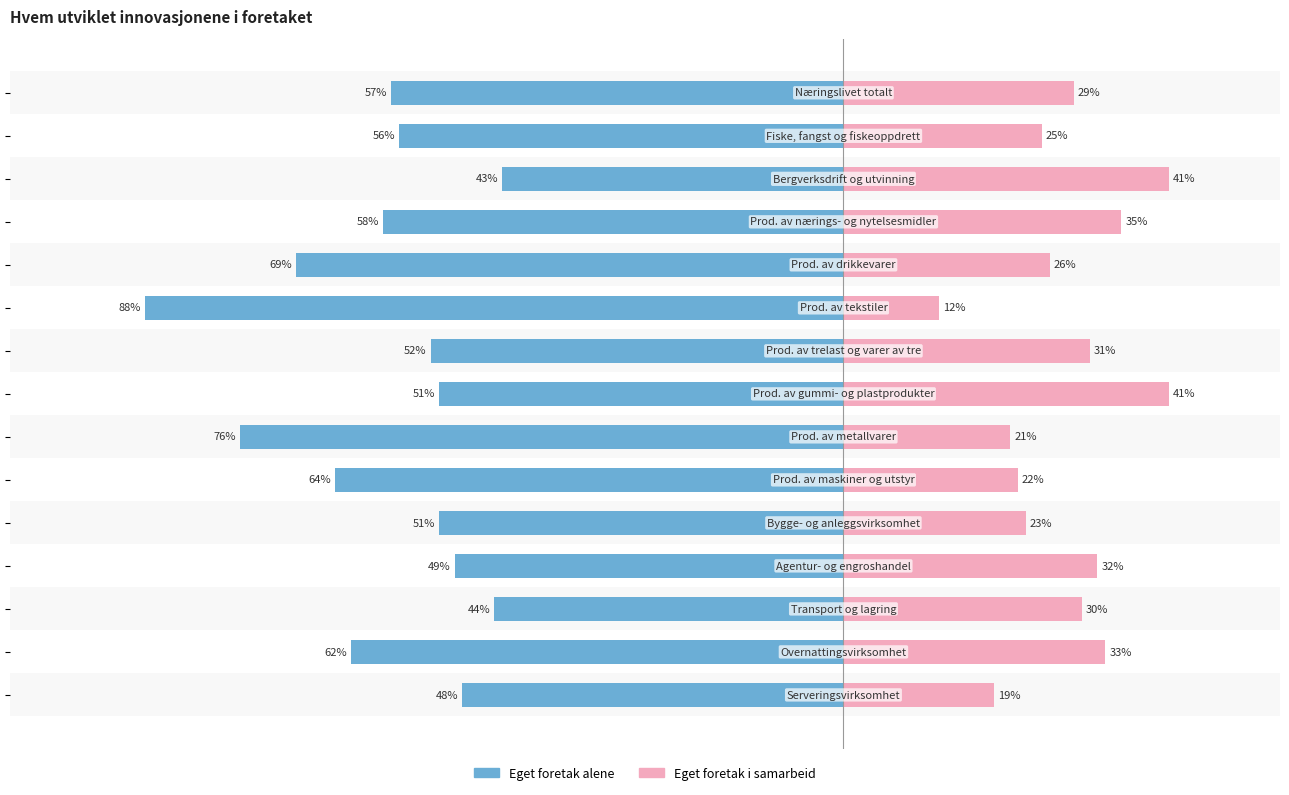

What is the total value across all series at 8?

-55